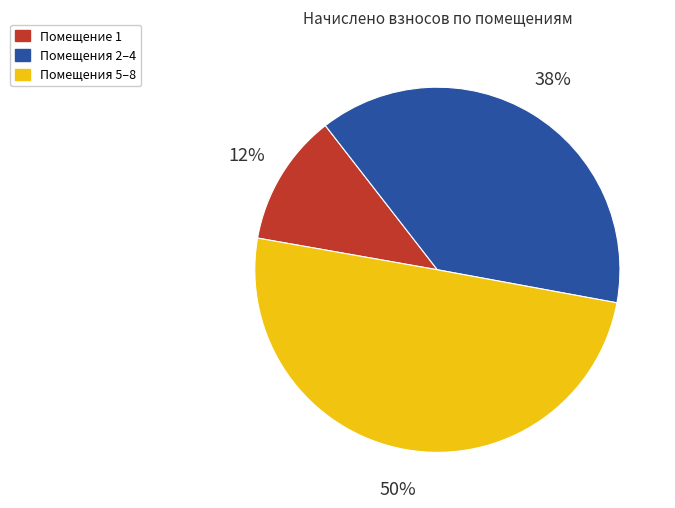

To the nearest percent, what is the difference between the largest and smallest slice percentages?

38%